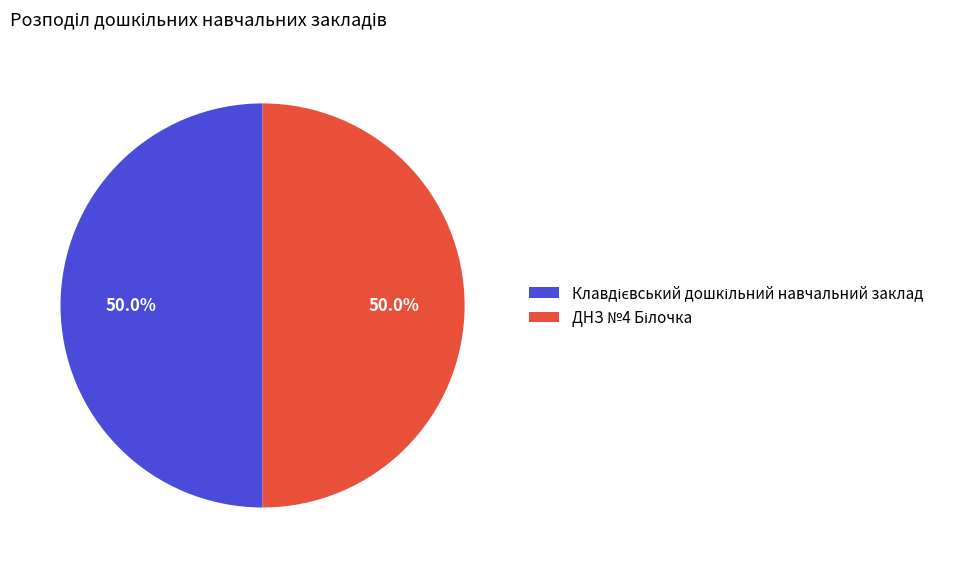

What portion of the pie excludes ДНЗ №4 Білочка?

50.0%